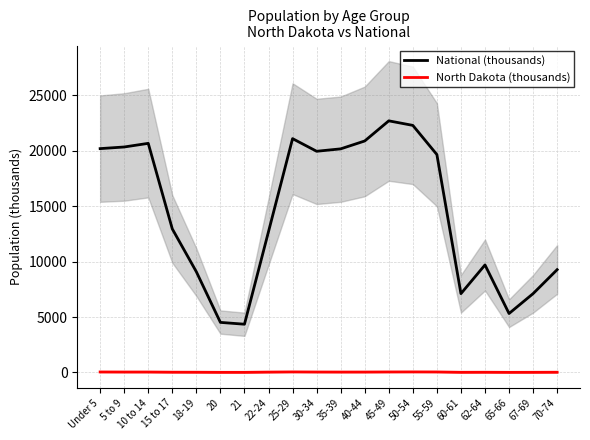

How many data points in North Dakota (thousands) are less than 37?

10